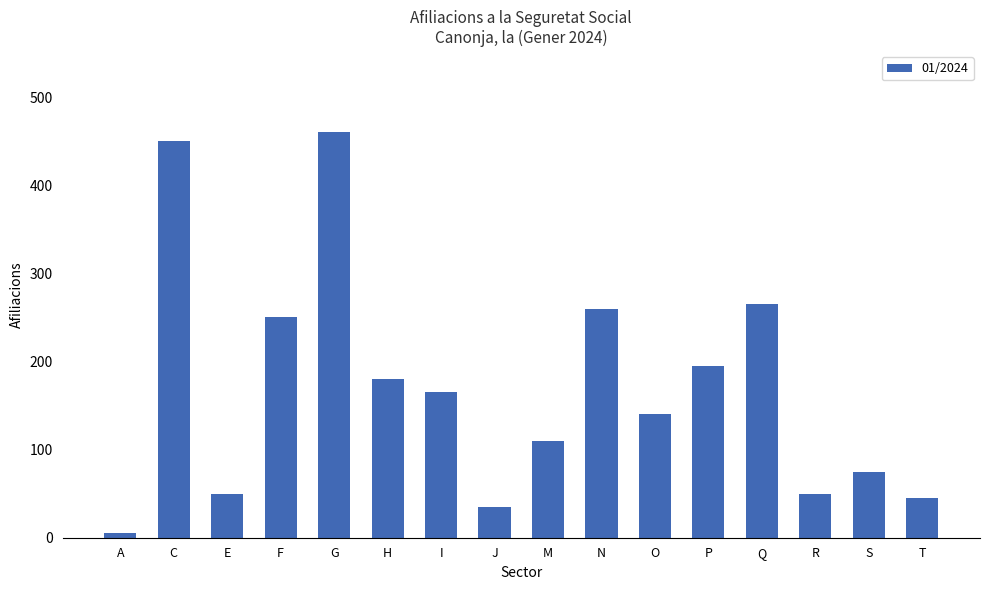

Reading left to right, what are all the values shown in this chart?

A=5	C=450	E=50	F=250	G=460	H=180	I=165	J=35	M=110	N=260	O=140	P=195	Q=265	R=50	S=75	T=45